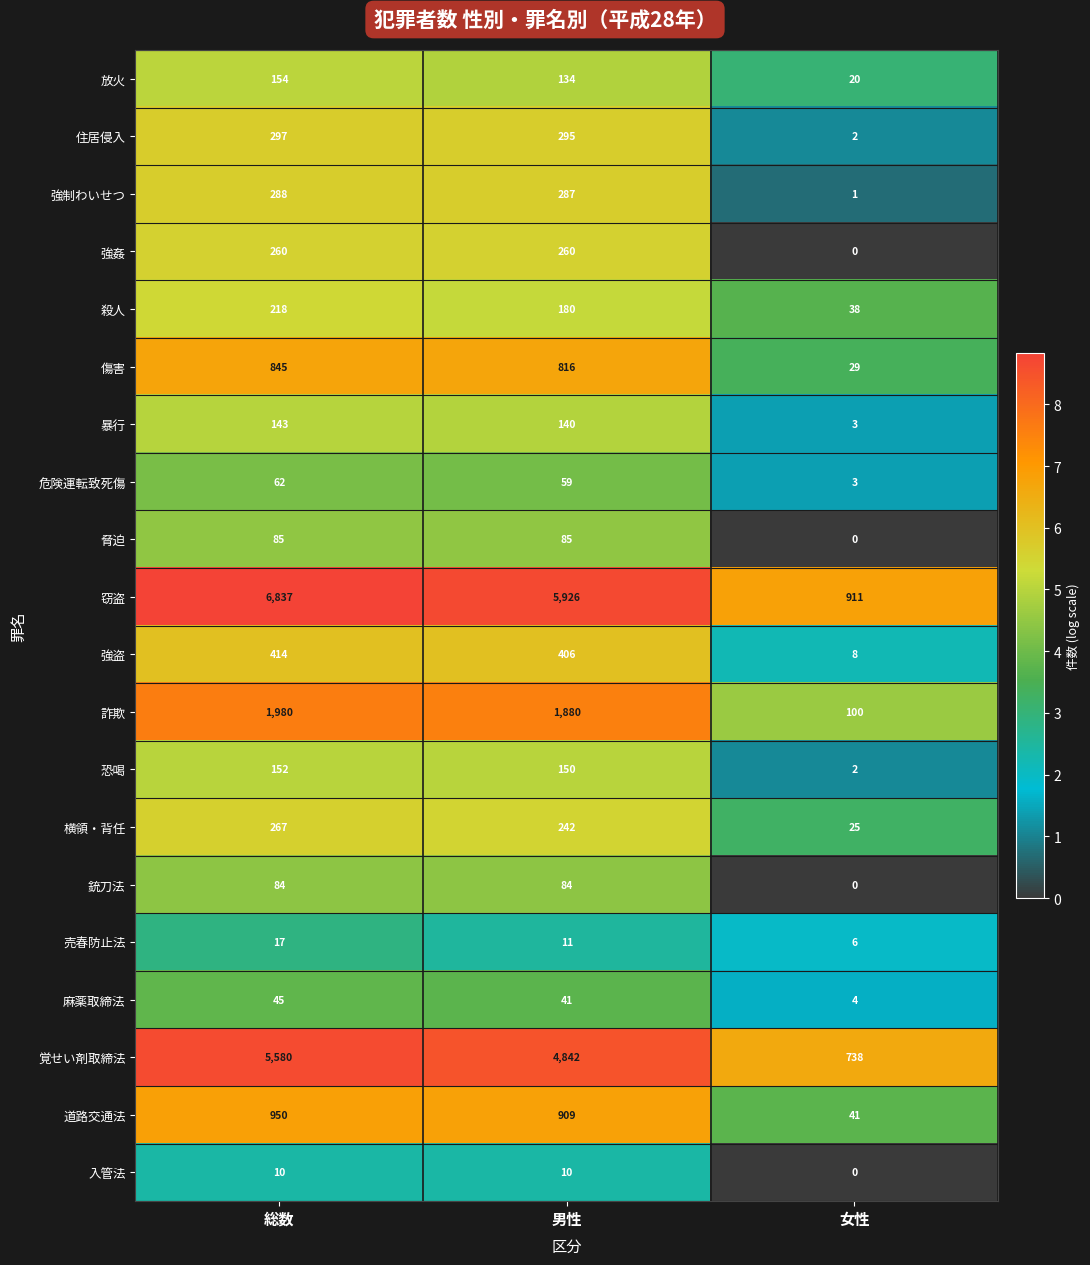

What is the sum of the 麻薬取締法 values at 女性 and 総数?

49